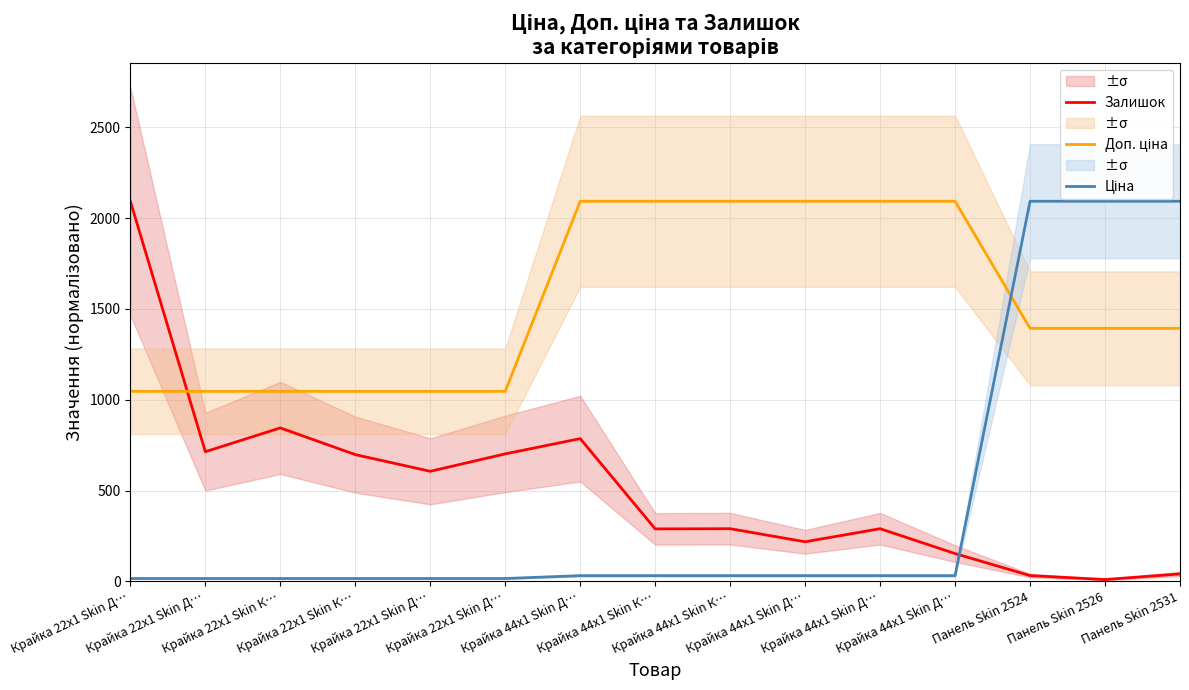

The Ціна series shows 31.4 at Крайка 44x1 Skin Д…. True or false?

True